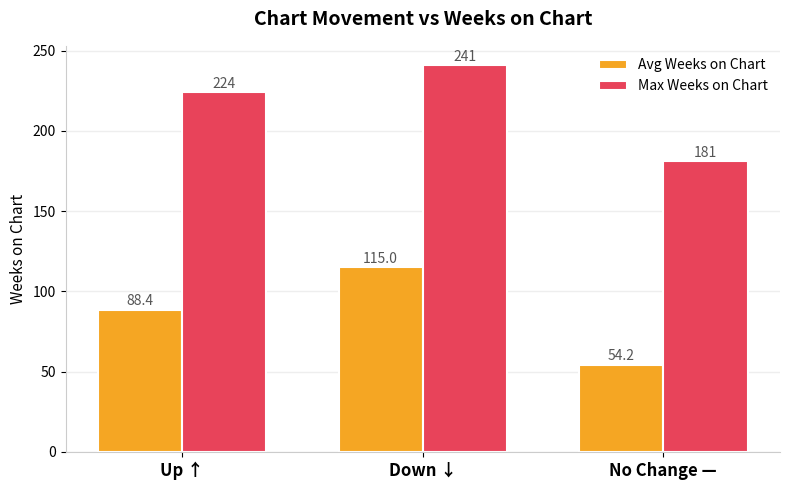

What is the sum of the Max Weeks on Chart values at Down ↓ and No Change —?

422.0